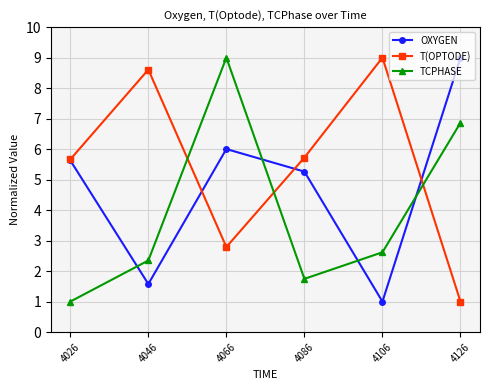

Which category has the lowest value in the TCPHASE series?

4026